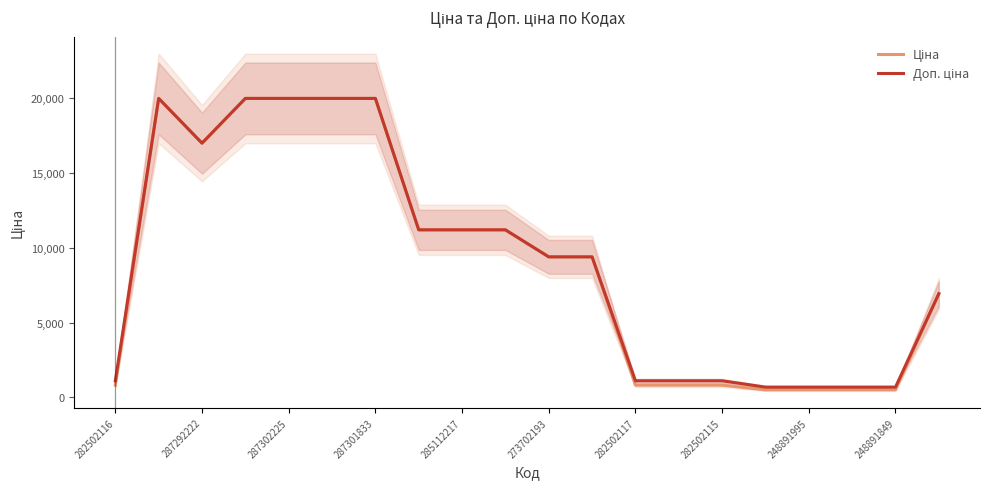

What is the spread (max minus min) of values at 17?

179.8